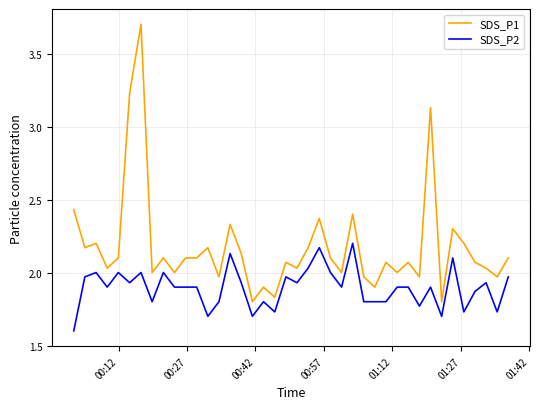

What is the maximum value shown in the chart?

3.7